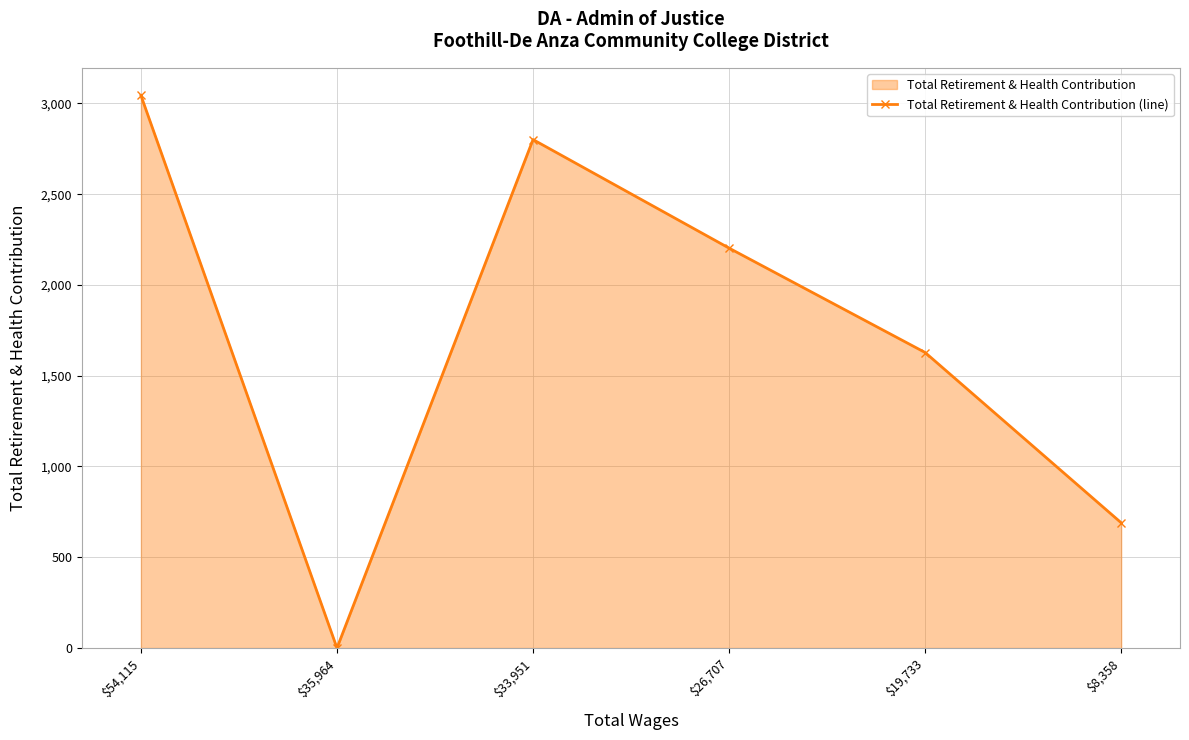

What is the change in value from $35,964 to $26,707?

+2203